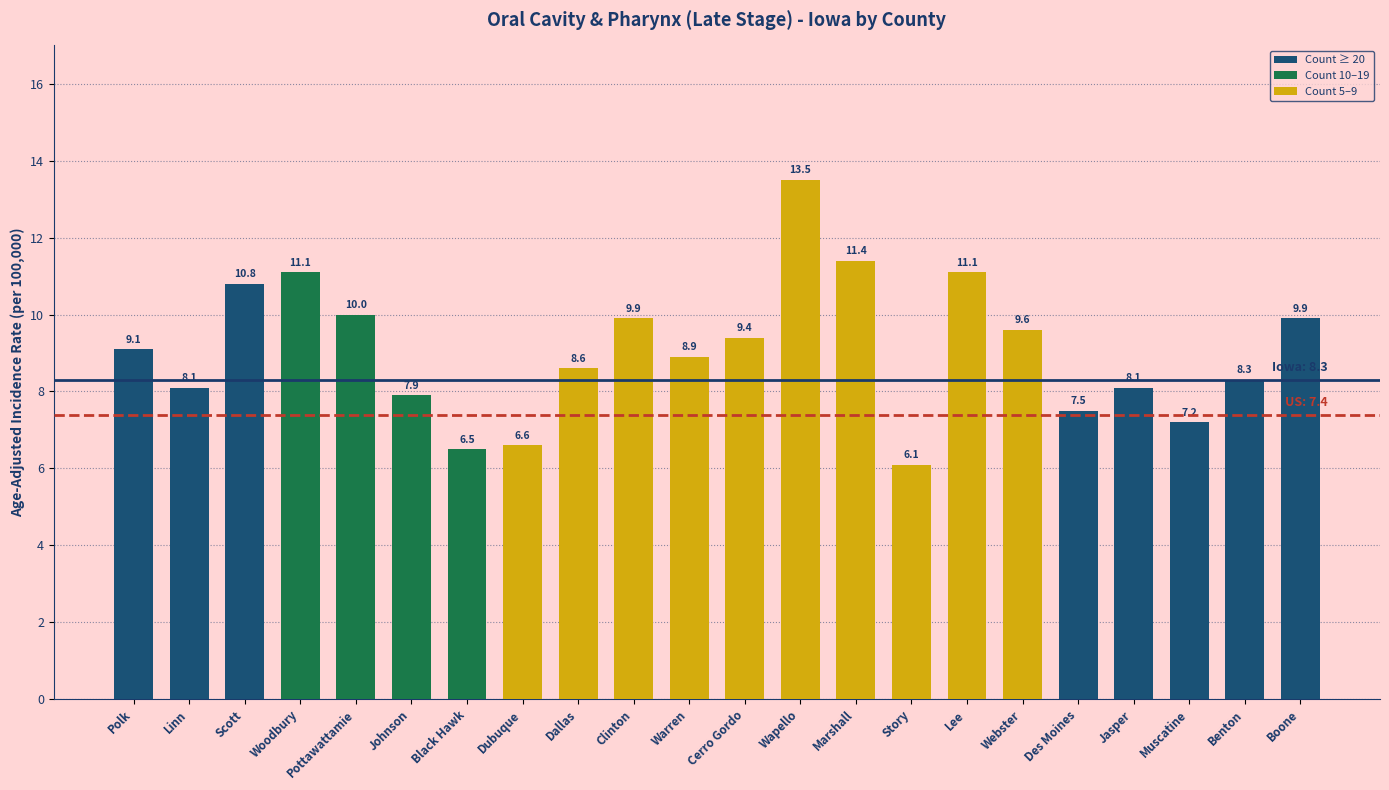

What position from the right is Woodbury?

19